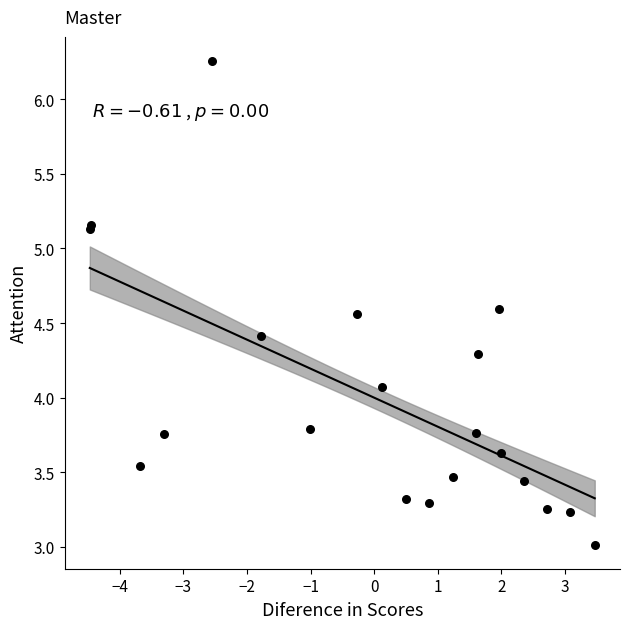

What Y value in the scatter plot is closest to 4?

4.1